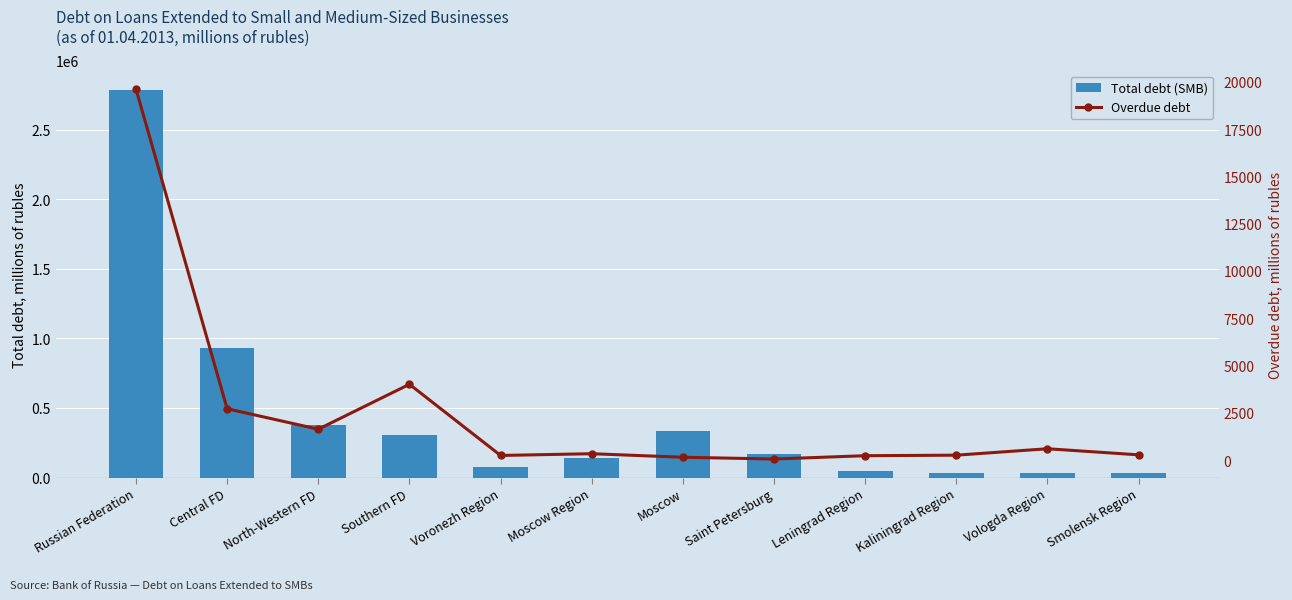

What is the label of the 12th bar from the right?

Russian Federation